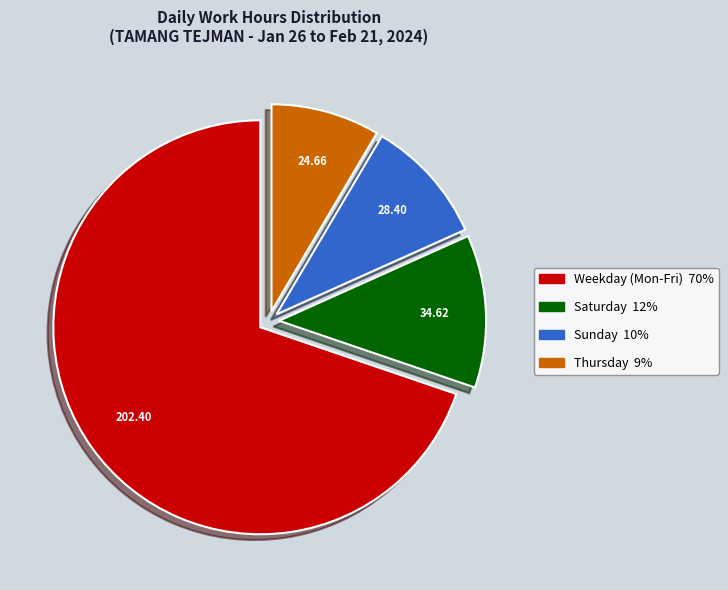

Is there a majority slice in this chart?

Yes